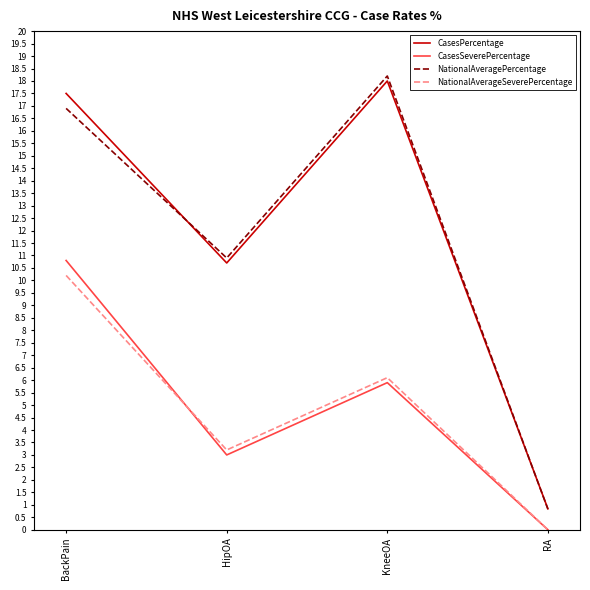

What position from the left is KneeOA?

3